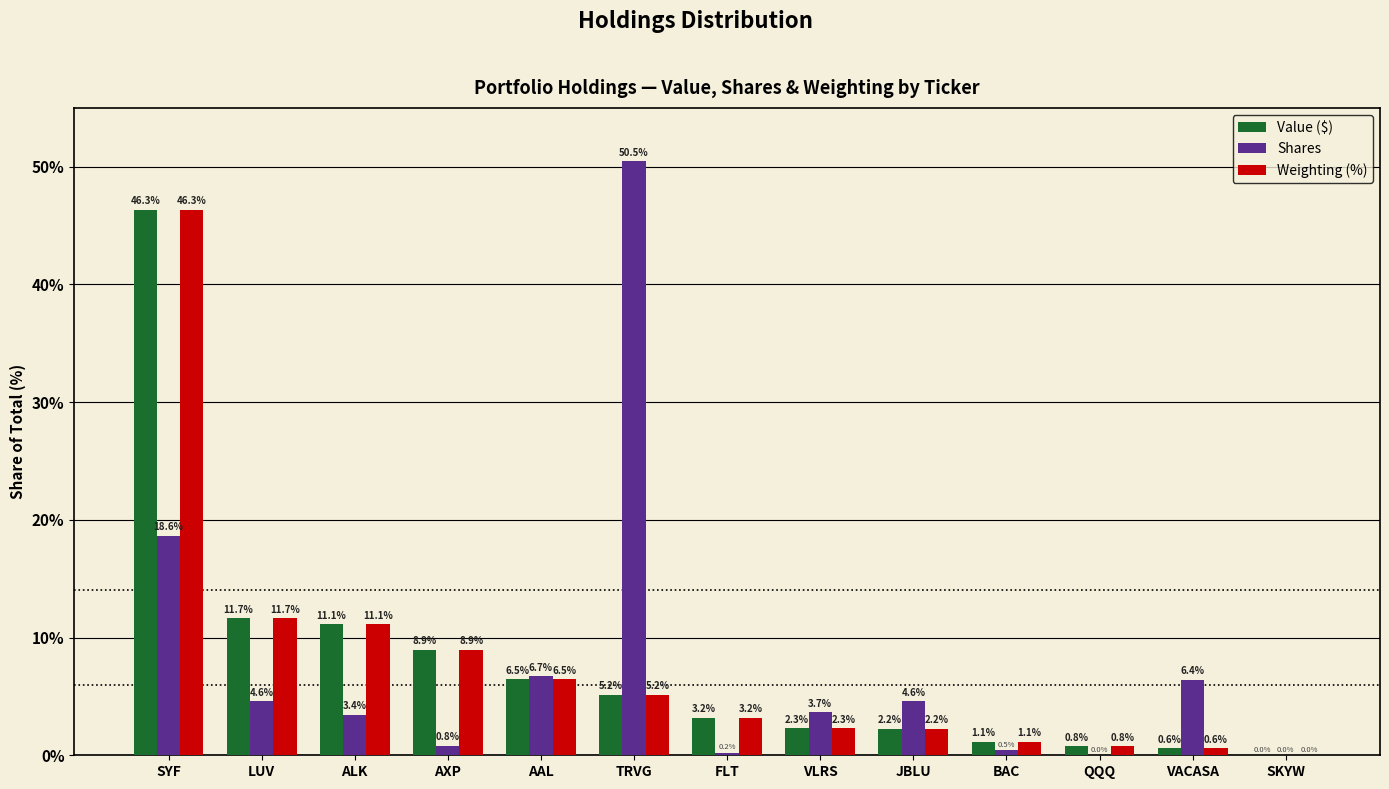

The value of Shares at SYF is 6.6. True or false?

False